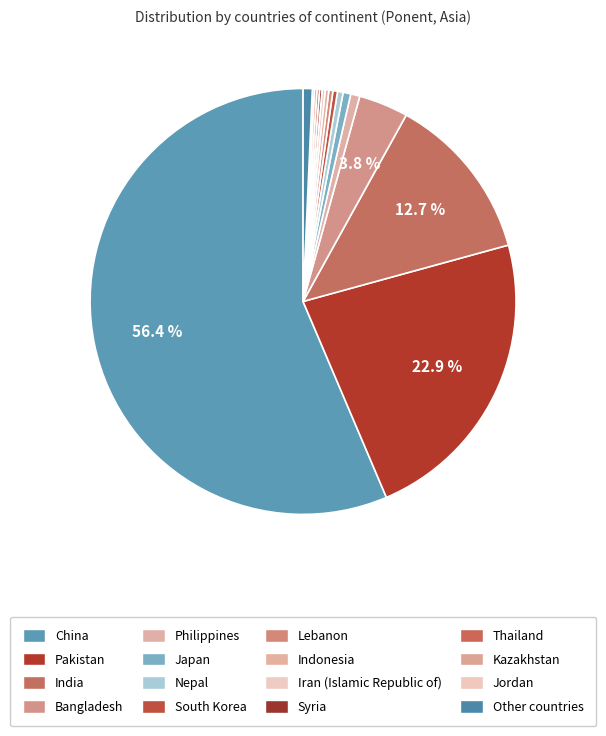

Count the number of slices in the pie.

16